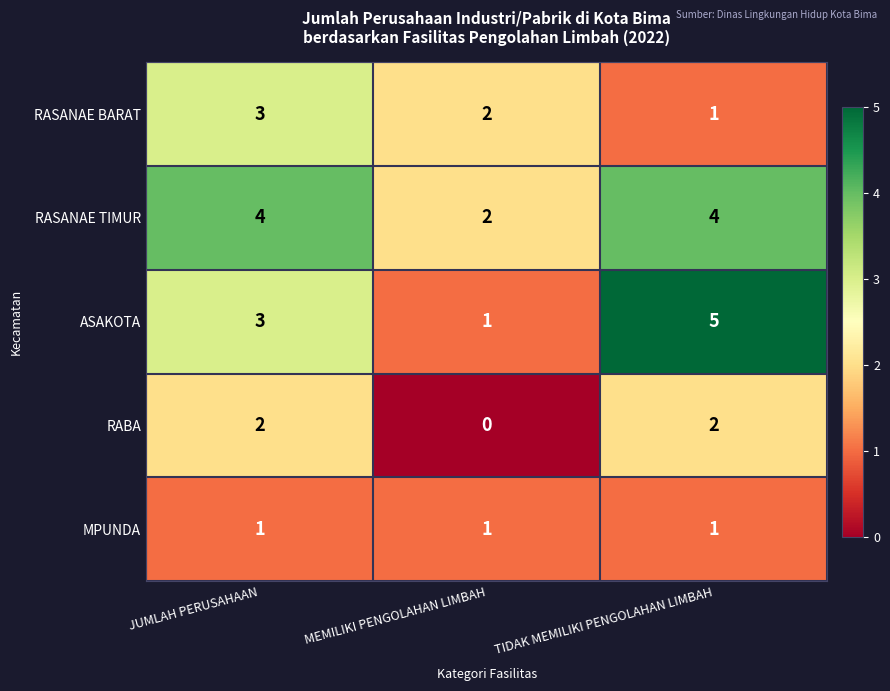

Which series has the largest range (max minus min)?

ASAKOTA